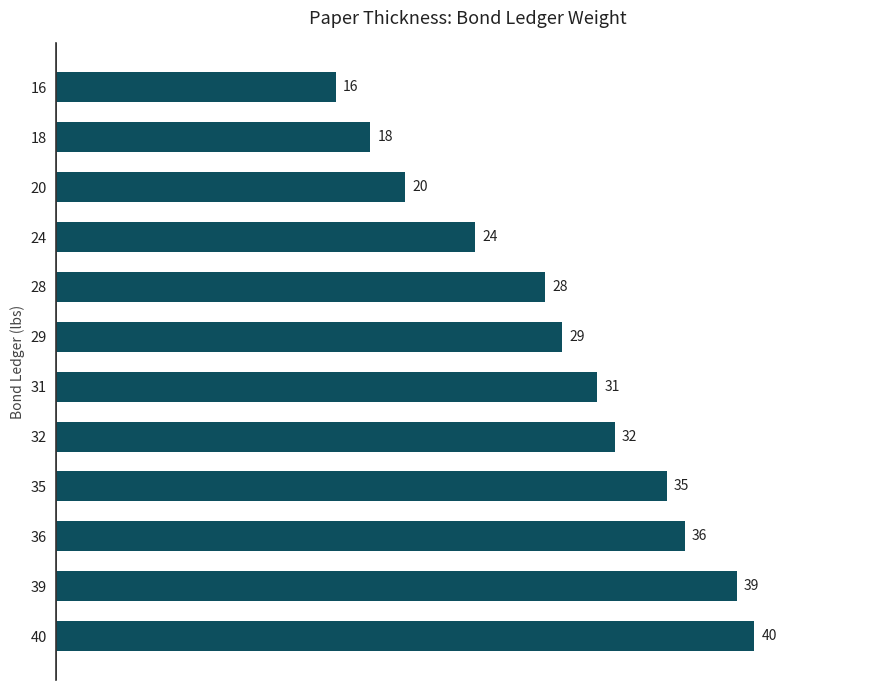

List the labels in order of value, largest first.

40, 39, 36, 35, 32, 31, 29, 28, 24, 20, 18, 16